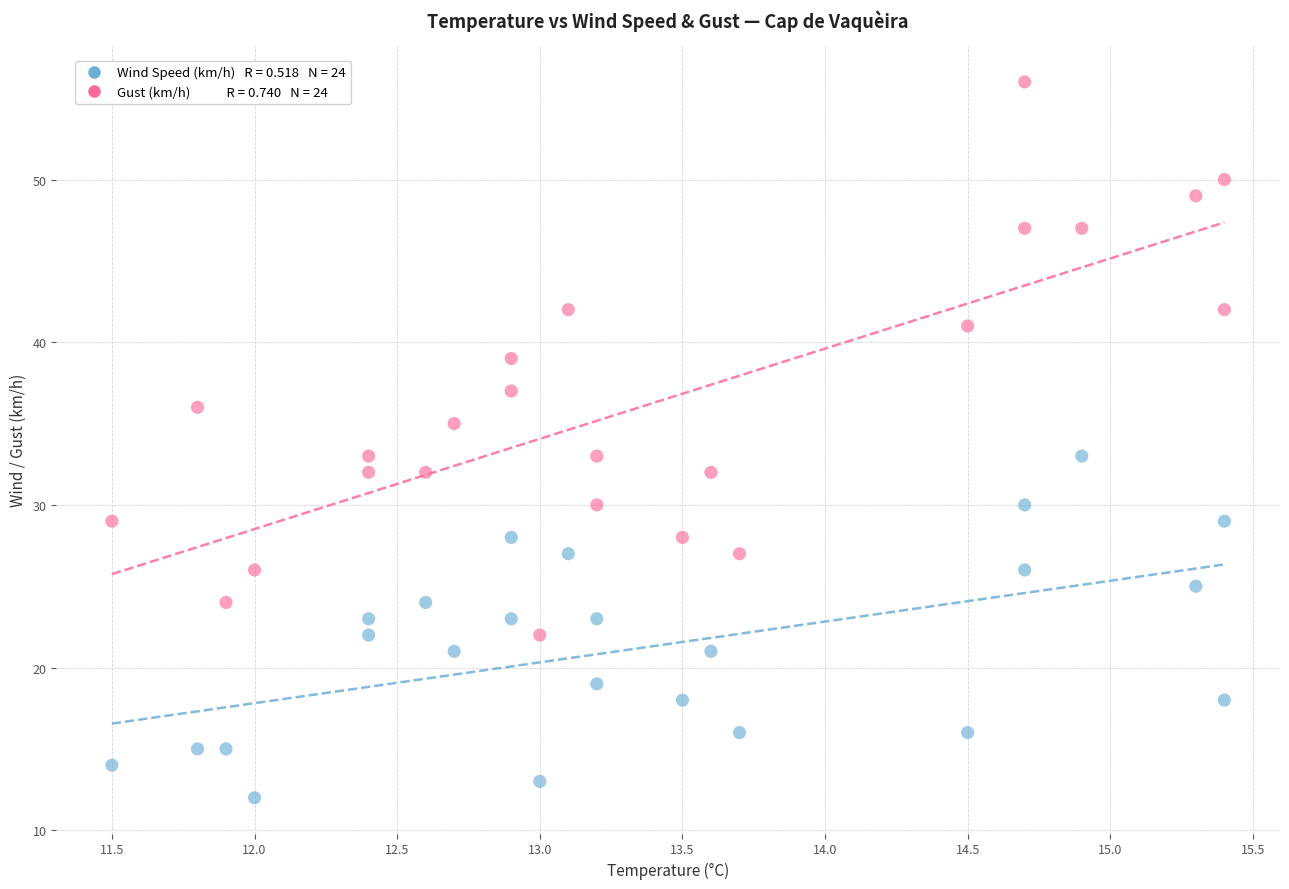

Across all data points, what is the range of Y values (max minus min)?

44